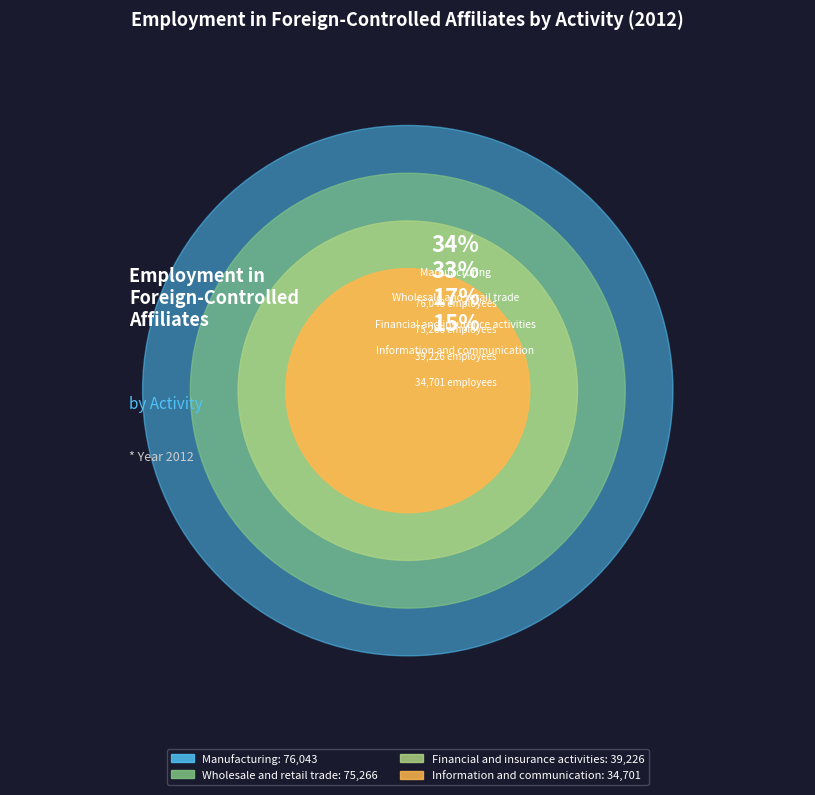

Is there a majority slice in this chart?

No